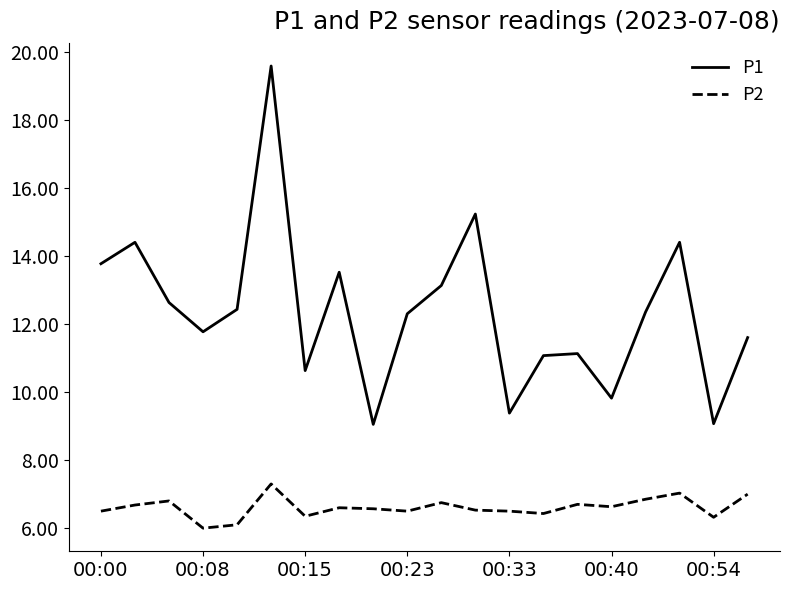

Which series has the largest range (max minus min)?

P1